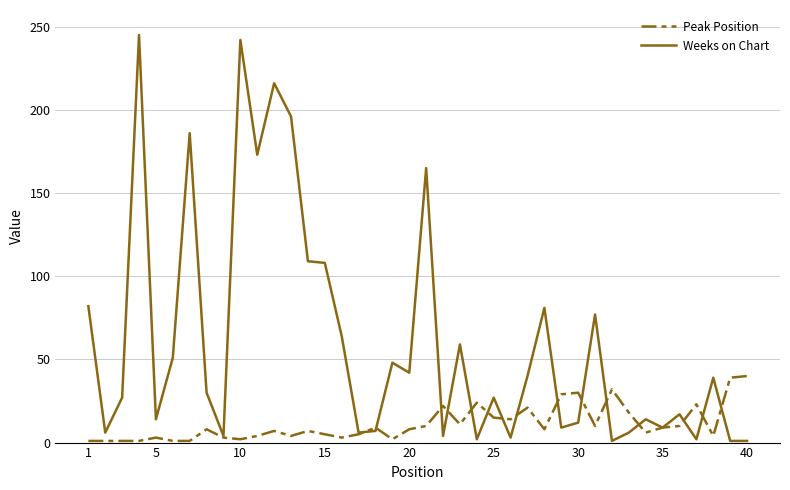

What is the greatest value displayed?

245